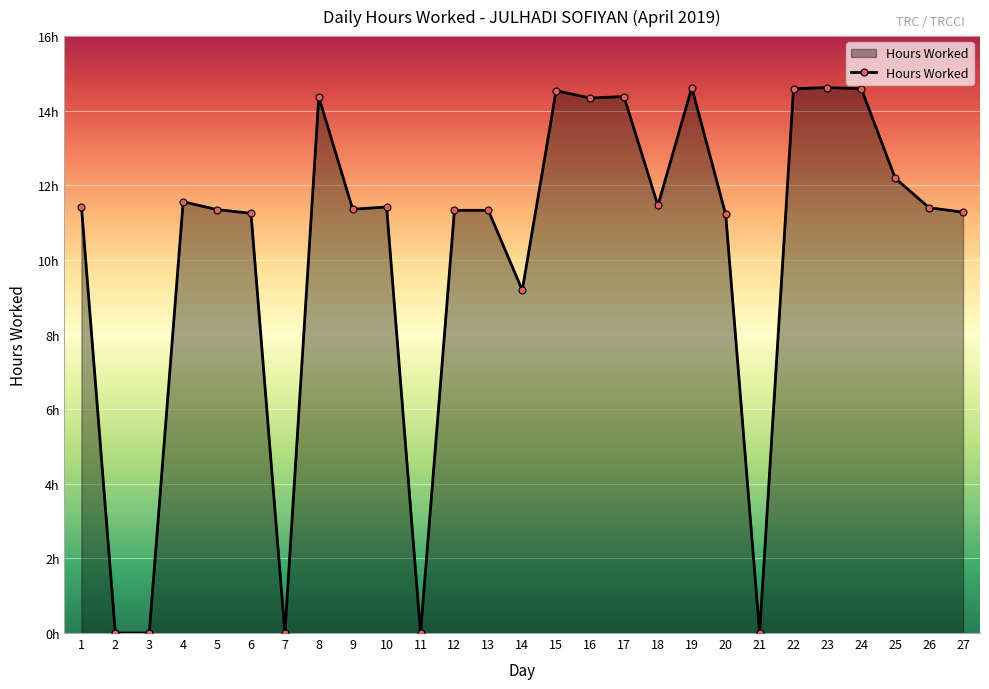

Does the chart have visible grid lines?

Yes